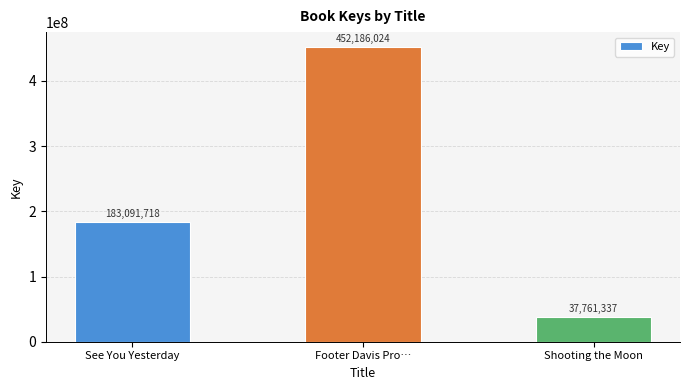

Does the chart contain stacked bars?

No